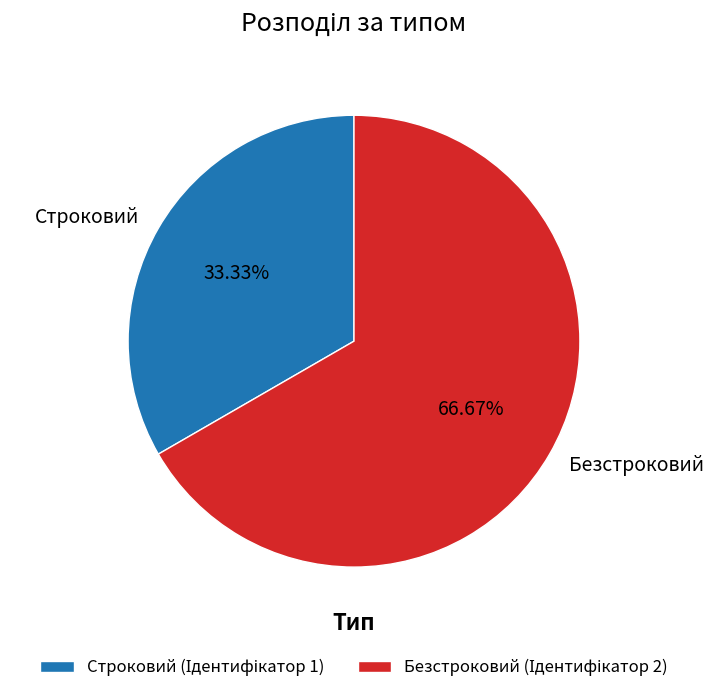

True or false: Безстроковий accounts for 80% of the total.

False